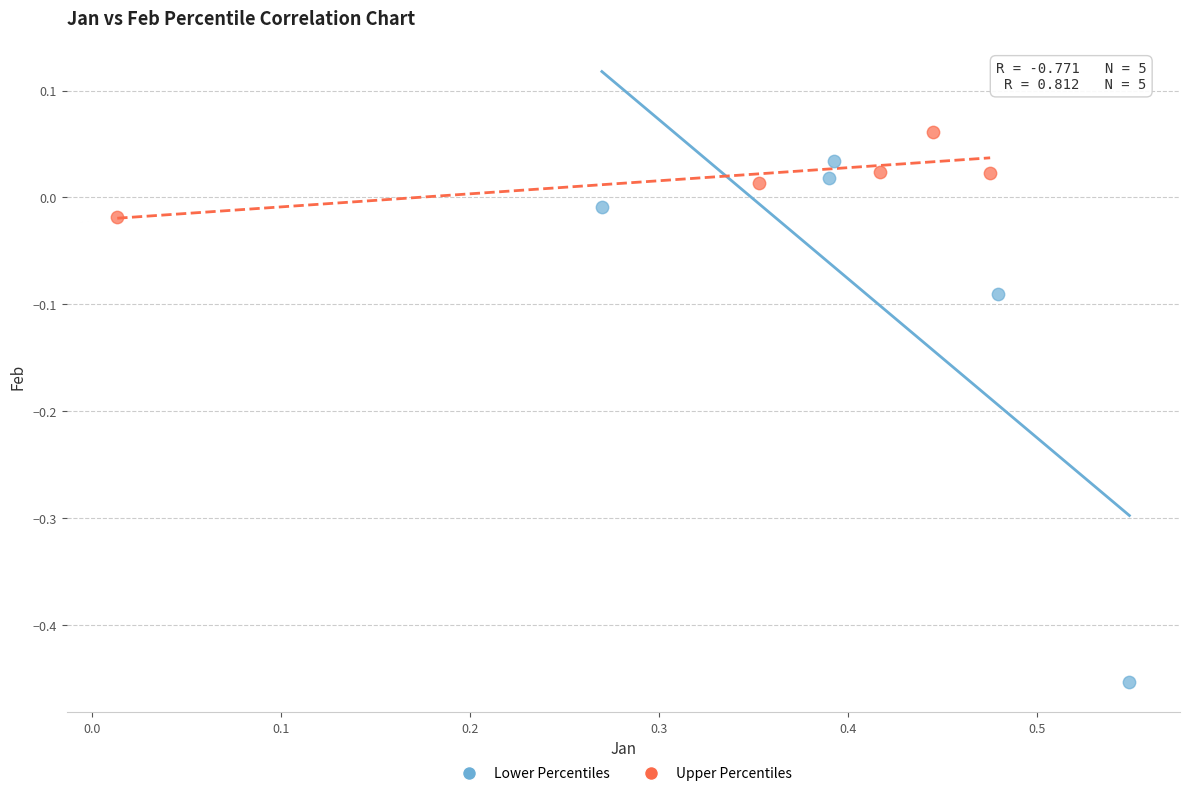

Which series contains the highest Y value?

Upper Percentiles